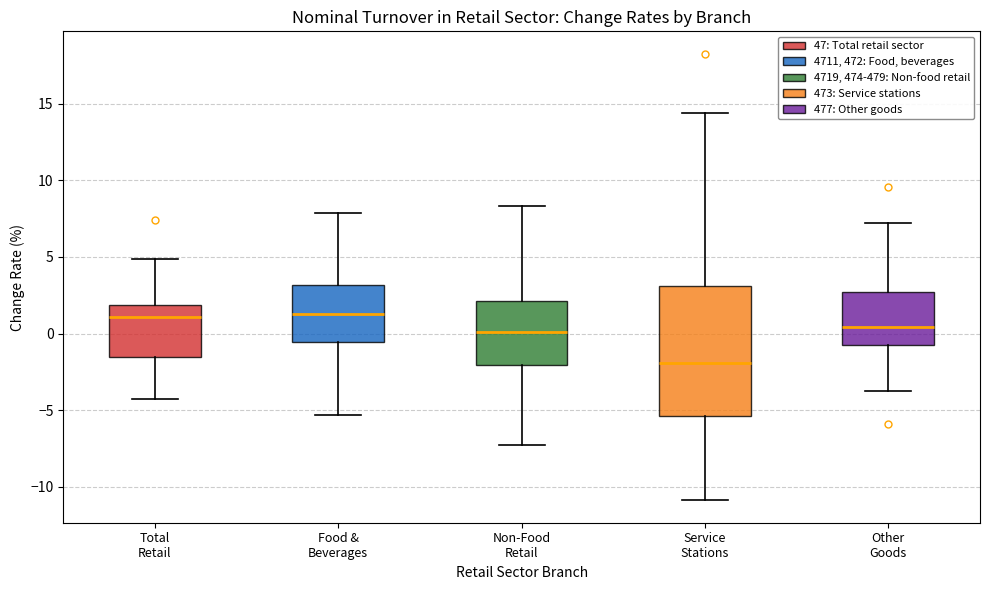

Comparing the boxes themselves (not the whiskers), which one is the tallest?

Service Stations